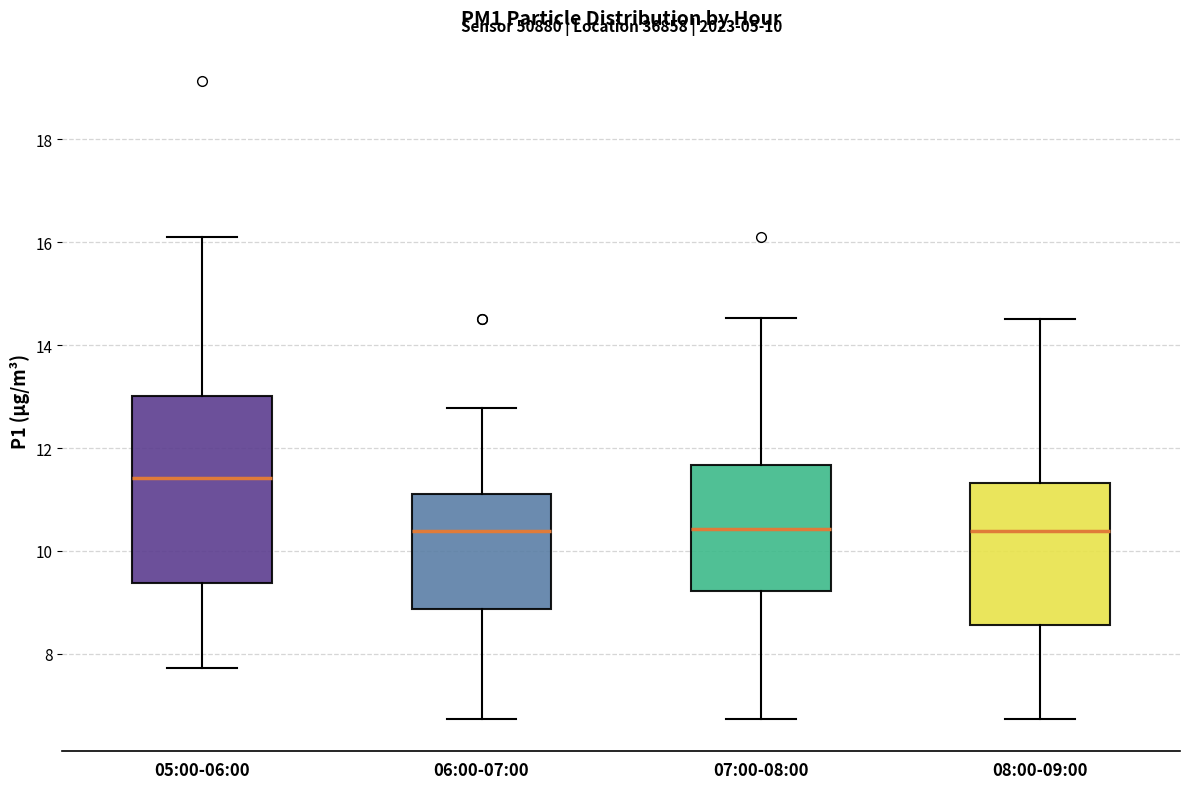

Which box has the highest median line?

05:00-06:00